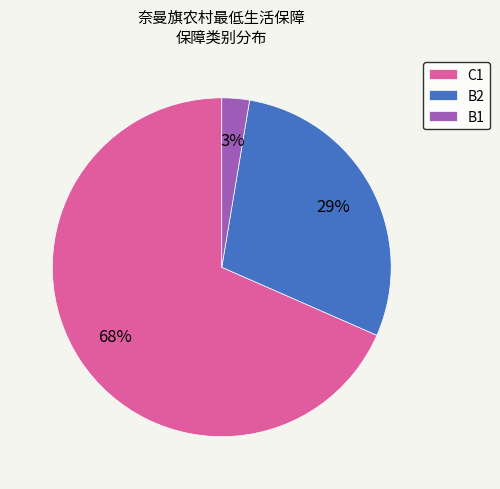

The B1 slice represents 15% of the pie. True or false?

False